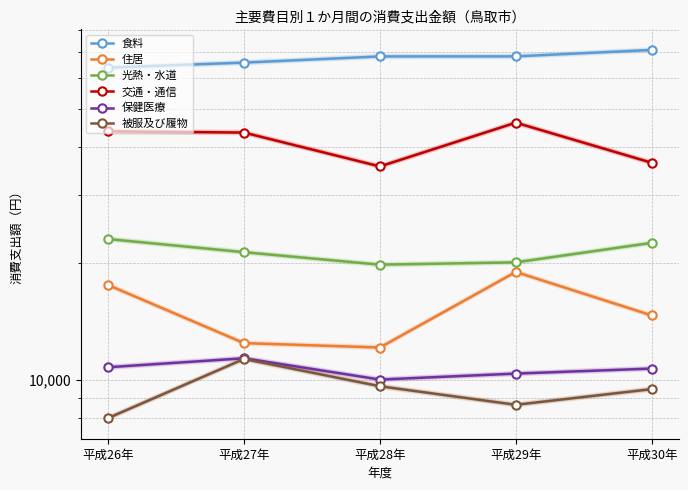

What is the spread (max minus min) of values at 平成30年?

61545